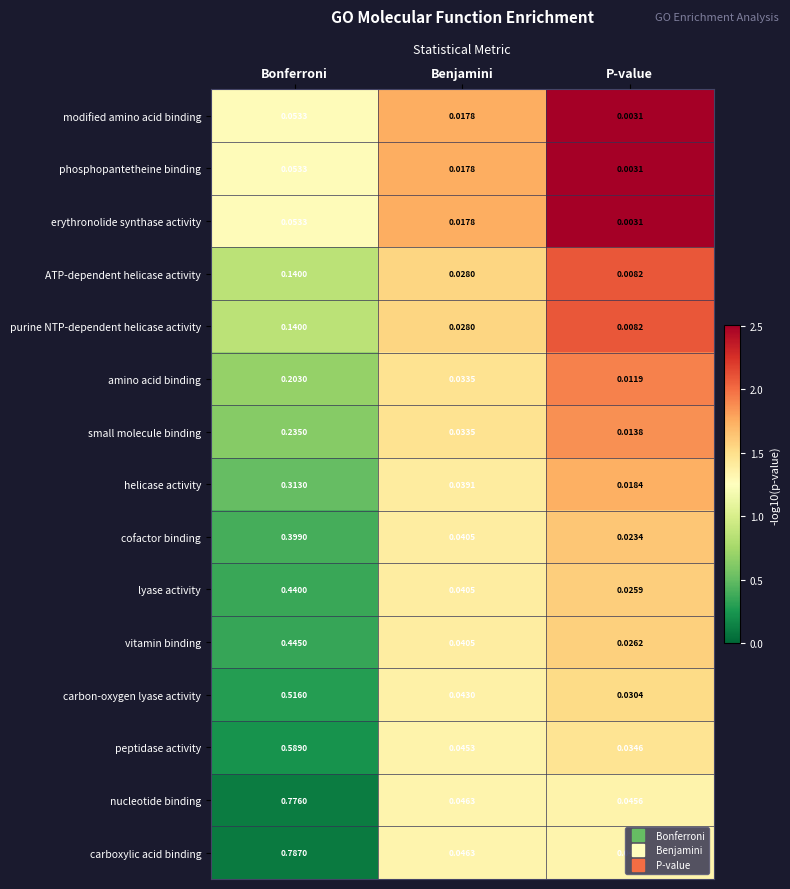

Rank the categories by erythronolide synthase activity value from highest to lowest.

Bonferroni, Benjamini, P-value